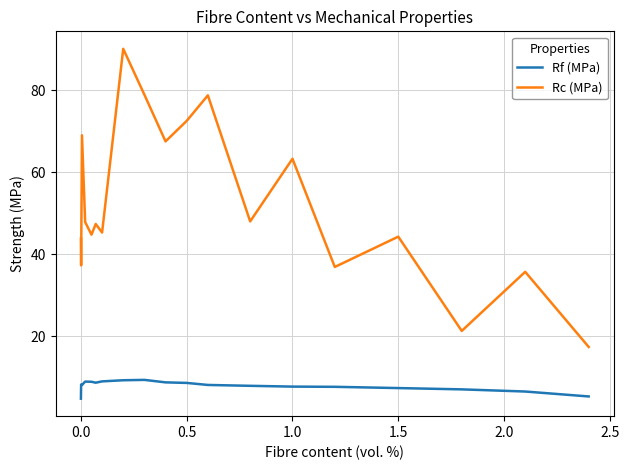

What is the difference between the maximum and minimum values in the Rf (MPa) series?

4.6